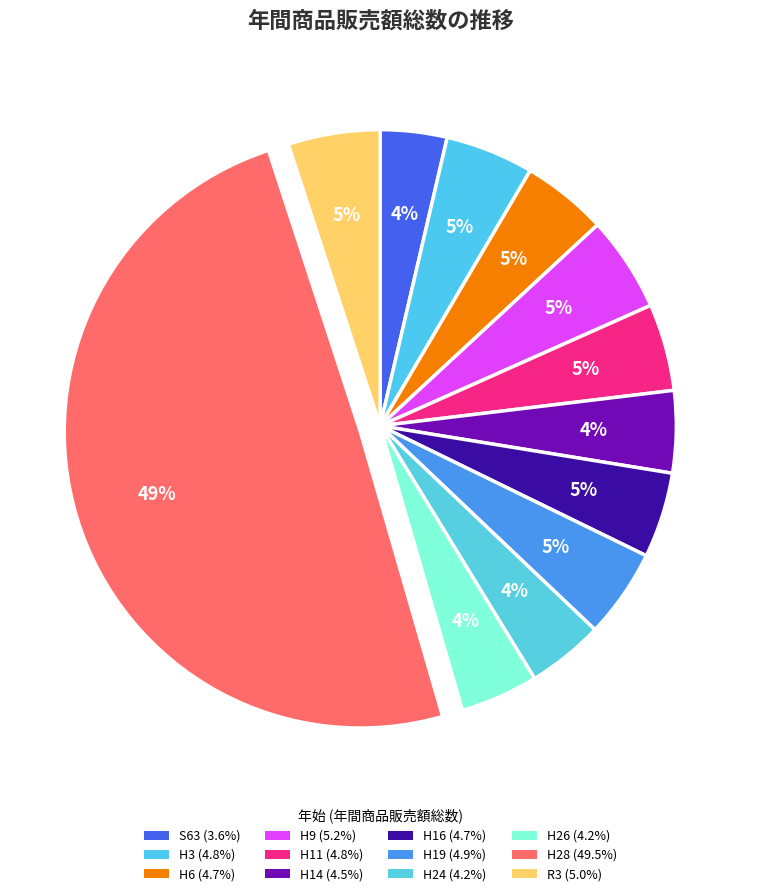

Is it true that H28 is 49% of the pie?

True